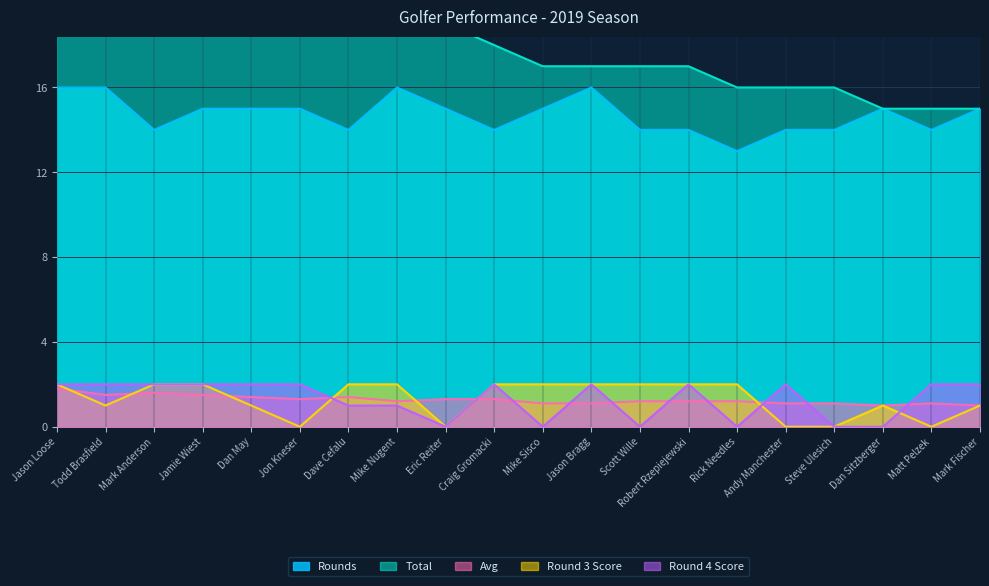

Between Dan Sitzberger and Mike Sisco, which is larger?

Dan Sitzberger